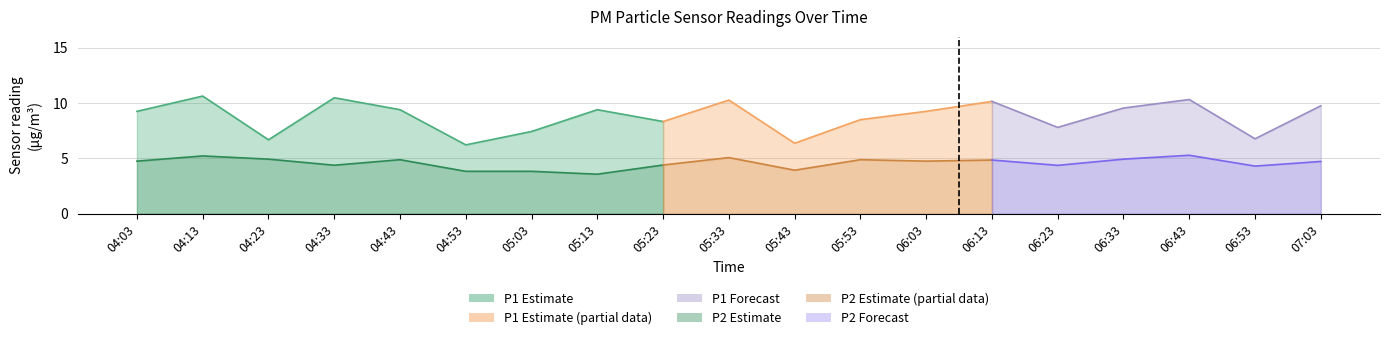

What is the difference between the maximum and minimum values in the P2 series?

1.7